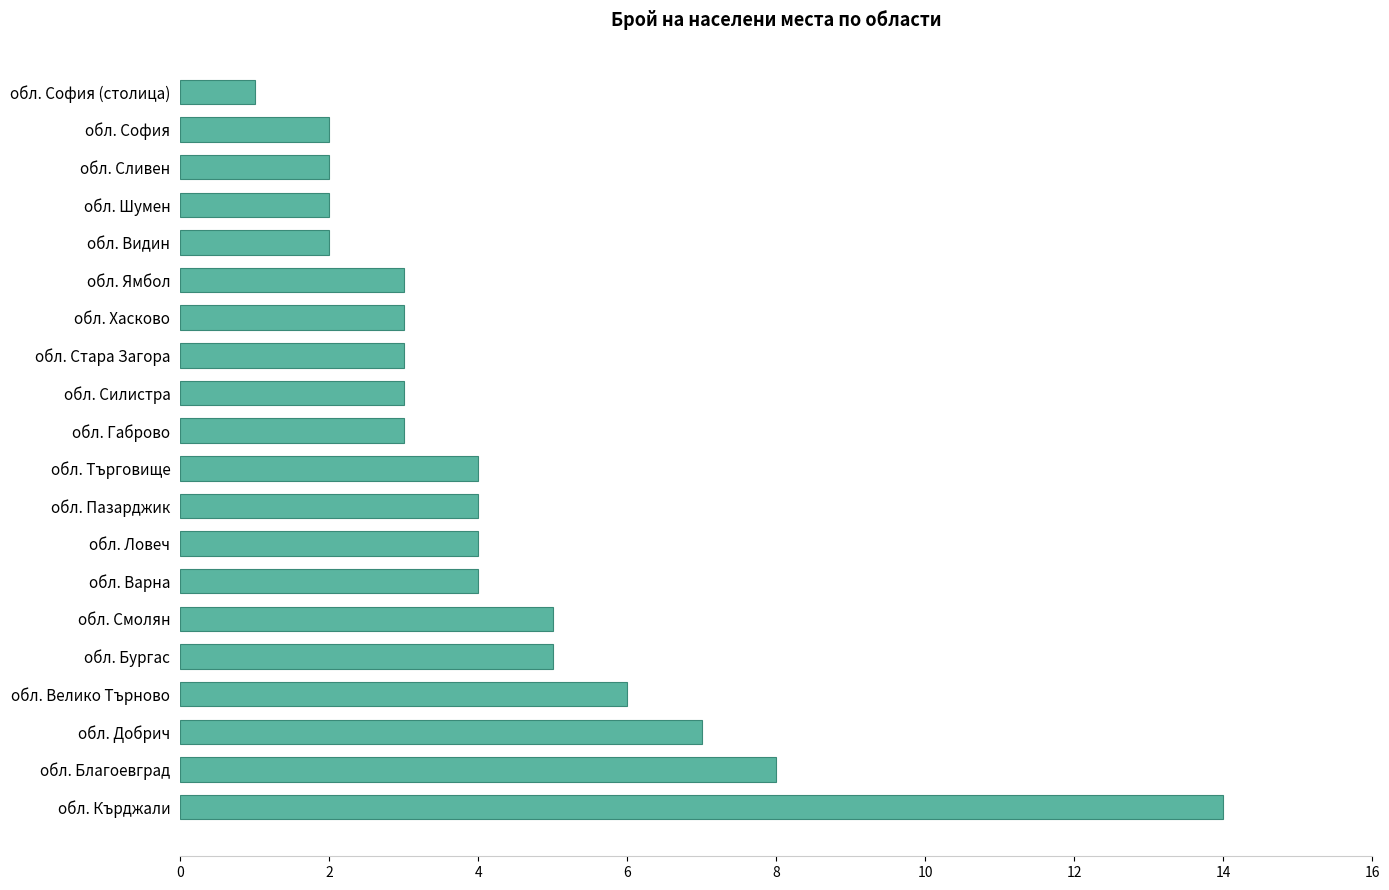

Are the bars grouped side by side (vs. stacked)?

No